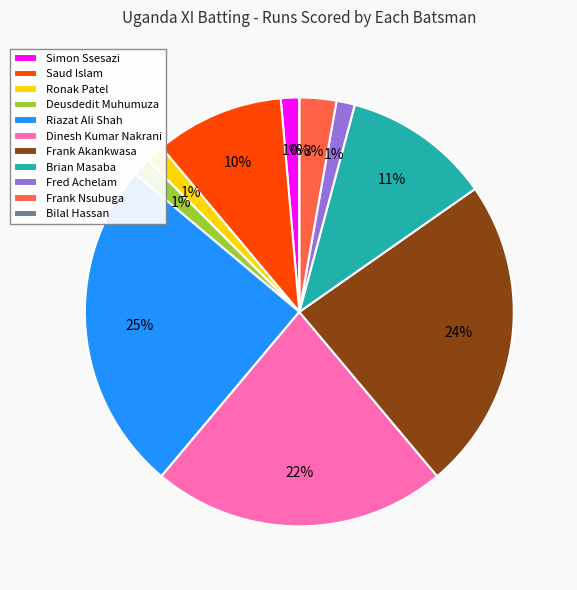

Which has a higher value, Fred Achelam or Brian Masaba?

Brian Masaba